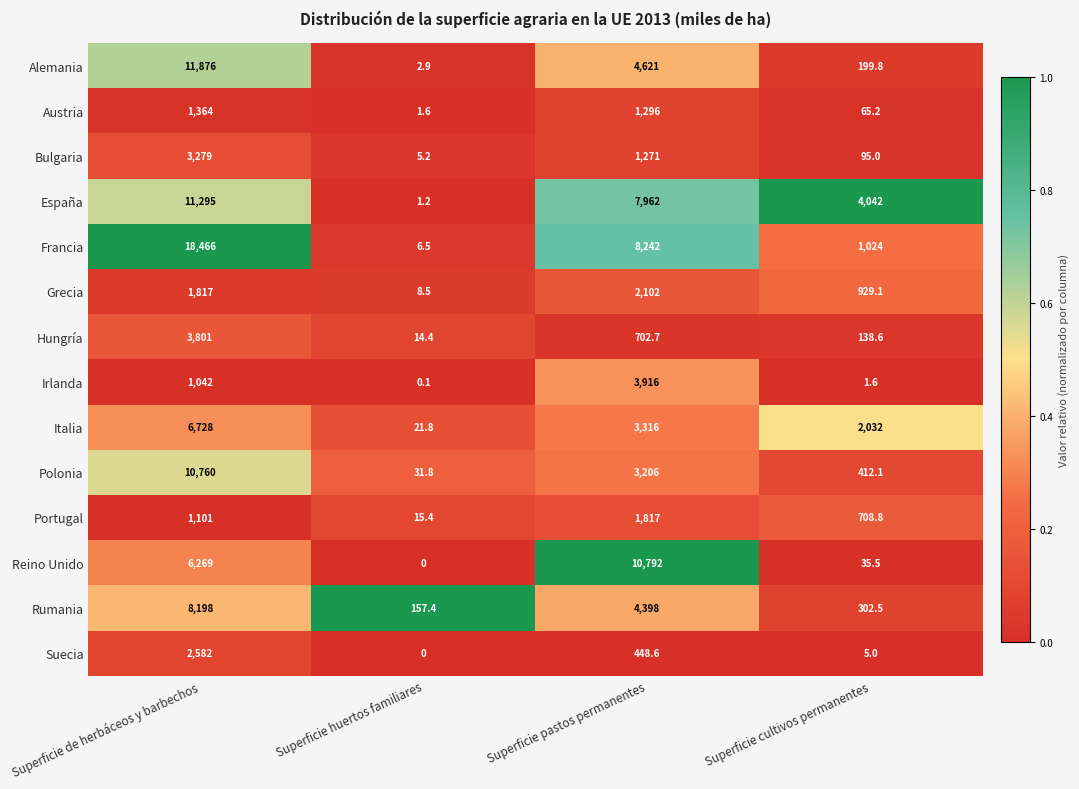

What is the total value across all series at Superficie cultivos permanentes?

9991.2